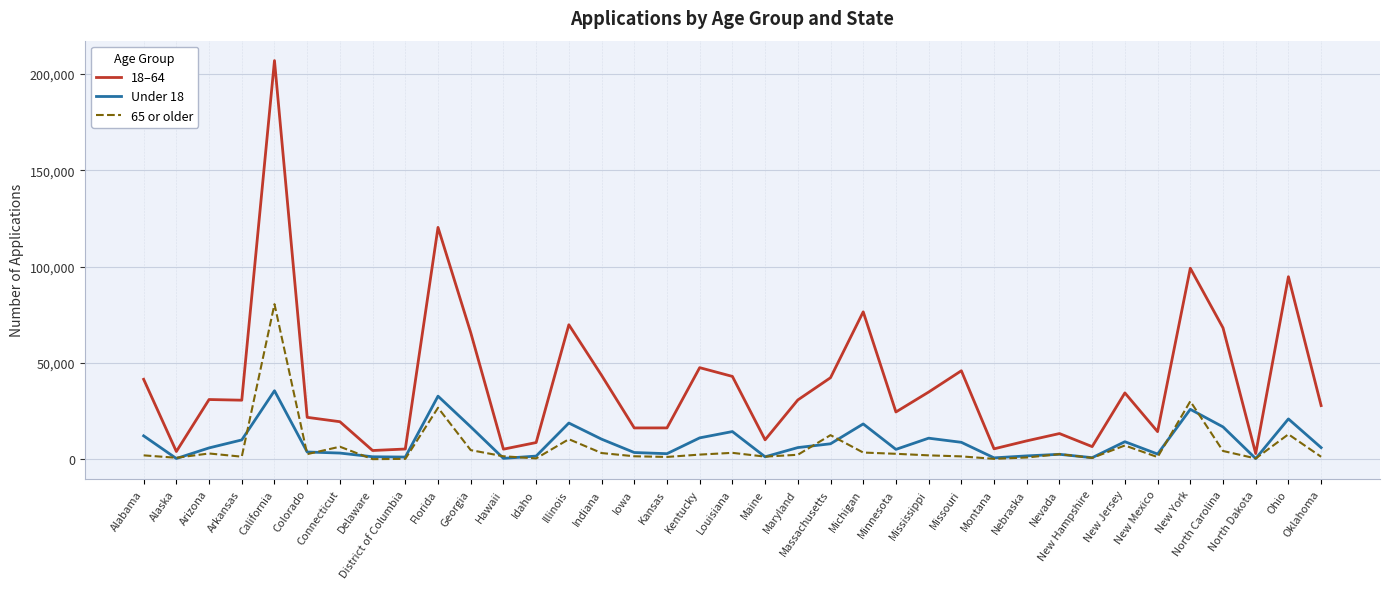

What are all the series names shown in the legend?

18–64, Under 18, 65 or older